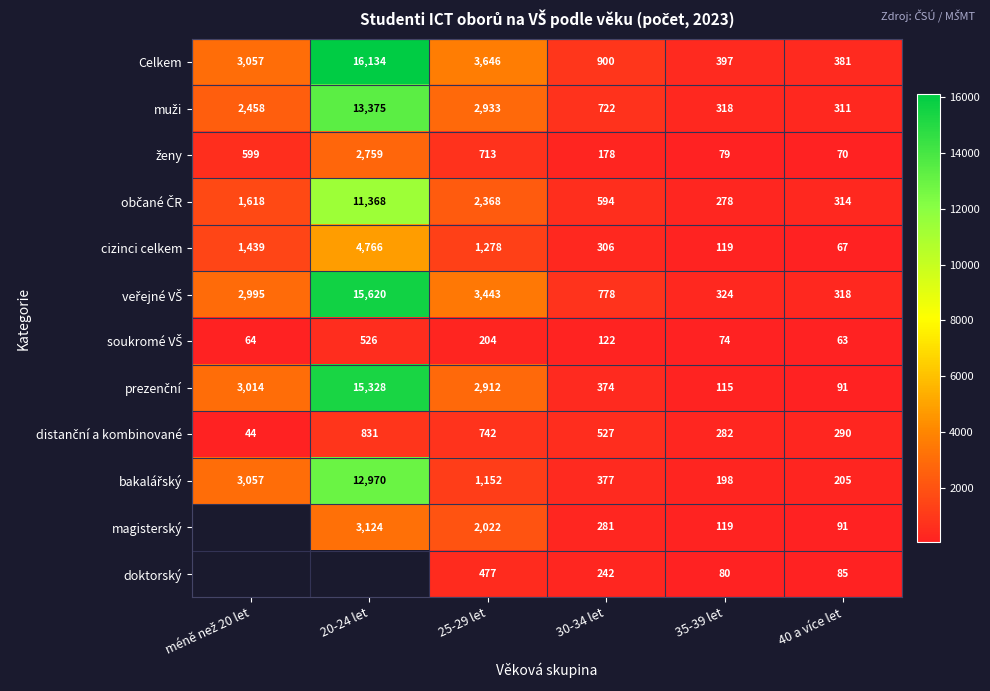

Which series changed the most between 25-29 let and 30-34 let?

Celkem